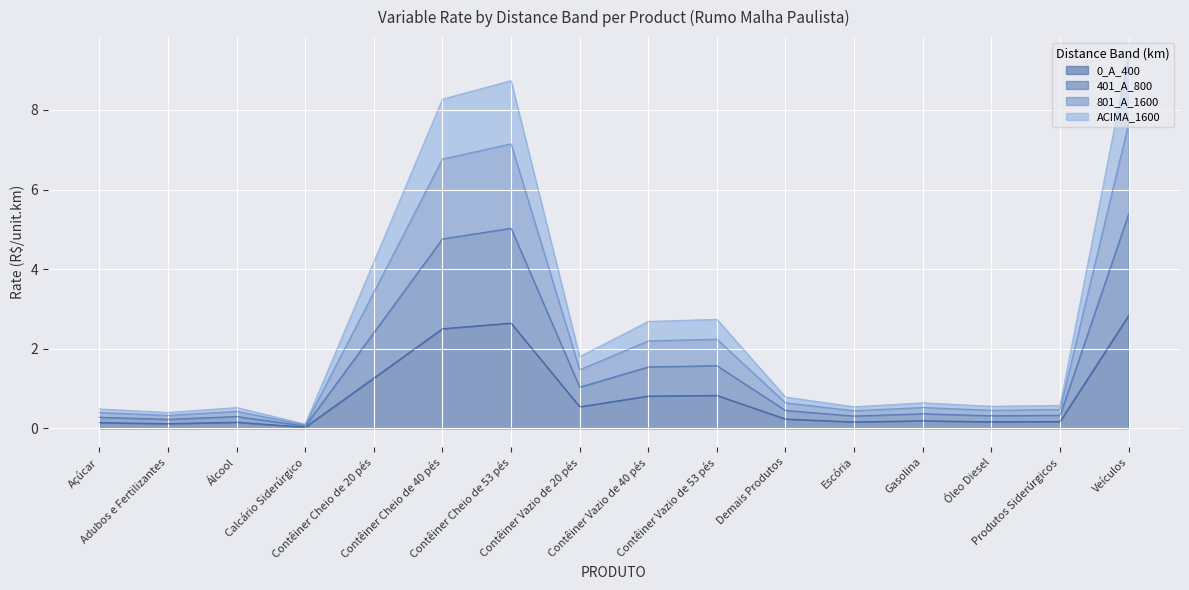

True or false: ACIMA_1600 and 801_A_1600 intersect in this chart.

False